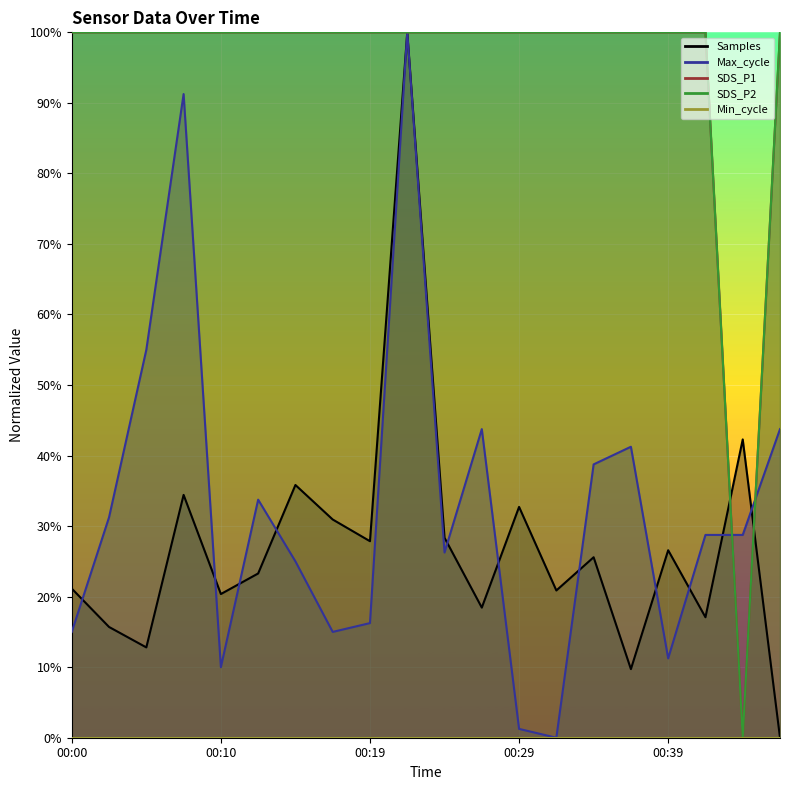

Reading right to left, list all the values displayed in this chart.

SDS_P1: 00:47=100.0	00:44=0.0	00:41=100.0	00:39=100.0	00:36=100.0	00:34=100.0	00:31=100.0	00:29=100.0	00:27=100.0	00:24=100.0	00:22=100.0	00:19=100.0	00:17=100.0	00:14=100.0	00:12=100.0	00:10=100.0	00:07=100.0	00:05=100.0	00:02=100.0	00:00=100.0
SDS_P2: 00:47=100.0	00:44=0.0	00:41=100.0	00:39=100.0	00:36=100.0	00:34=100.0	00:31=100.0	00:29=100.0	00:27=100.0	00:24=100.0	00:22=100.0	00:19=100.0	00:17=100.0	00:14=100.0	00:12=100.0	00:10=100.0	00:07=100.0	00:05=100.0	00:02=100.0	00:00=100.0
Max_cycle: 00:47=43.8	00:44=28.7	00:41=28.7	00:39=11.2	00:36=41.2	00:34=38.8	00:31=0.0	00:29=1.2	00:27=43.8	00:24=26.2	00:22=100.0	00:19=16.2	00:17=15.0	00:14=25.0	00:12=33.8	00:10=10.0	00:07=91.2	00:05=55.0	00:02=31.2	00:00=15.0
Samples: 00:47=0.0	00:44=42.3	00:41=17.1	00:39=26.6	00:36=9.7	00:34=25.6	00:31=20.9	00:29=32.7	00:27=18.4	00:24=28.4	00:22=100.0	00:19=27.9	00:17=30.9	00:14=35.8	00:12=23.3	00:10=20.4	00:07=34.4	00:05=12.8	00:02=15.7	00:00=21.1